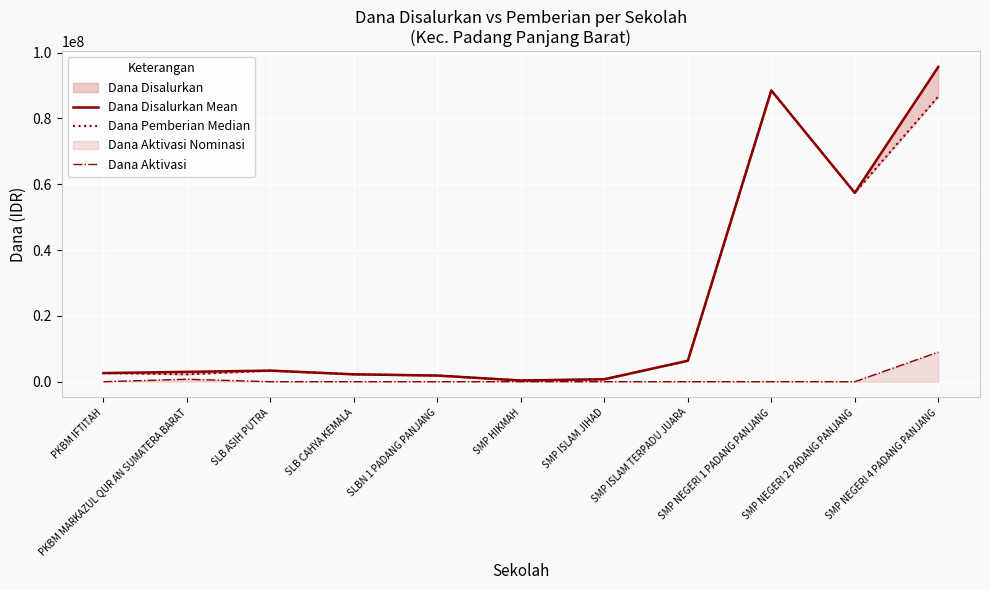

What is the difference between the Dana Disalurkan Mean values at PKBM MARKAZUL QUR AN SUMATERA BARAT and SMP NEGERI 2 PADANG PANJANG?

54375000